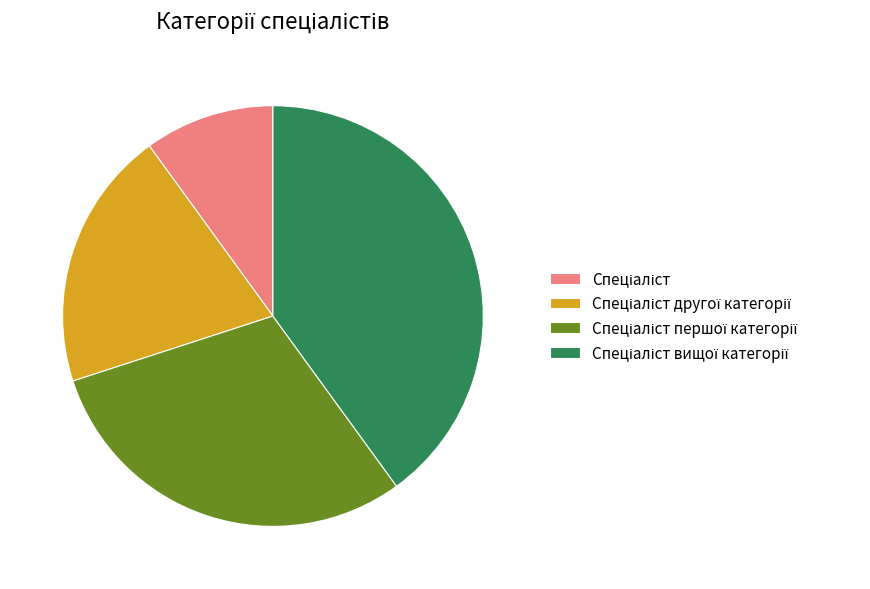

Count the number of slices in the pie.

4